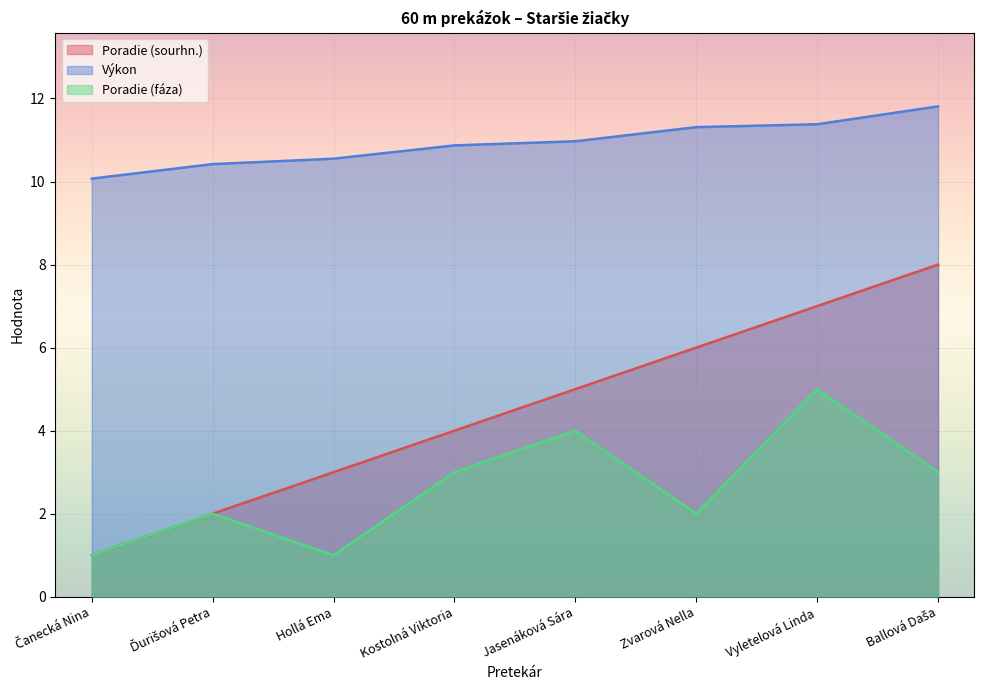

What value does the Výkon series have at Zvarová Nella?

11.3